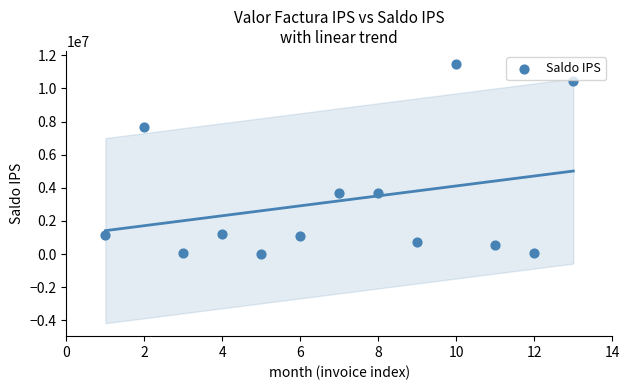

What is the range of X values (max minus min)?

12